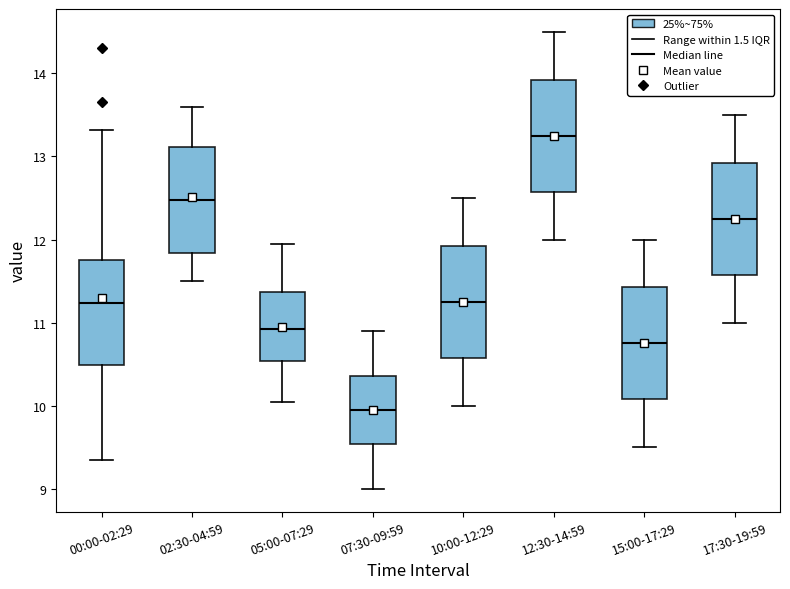

Which box has the lowest median line?

07:30-09:59